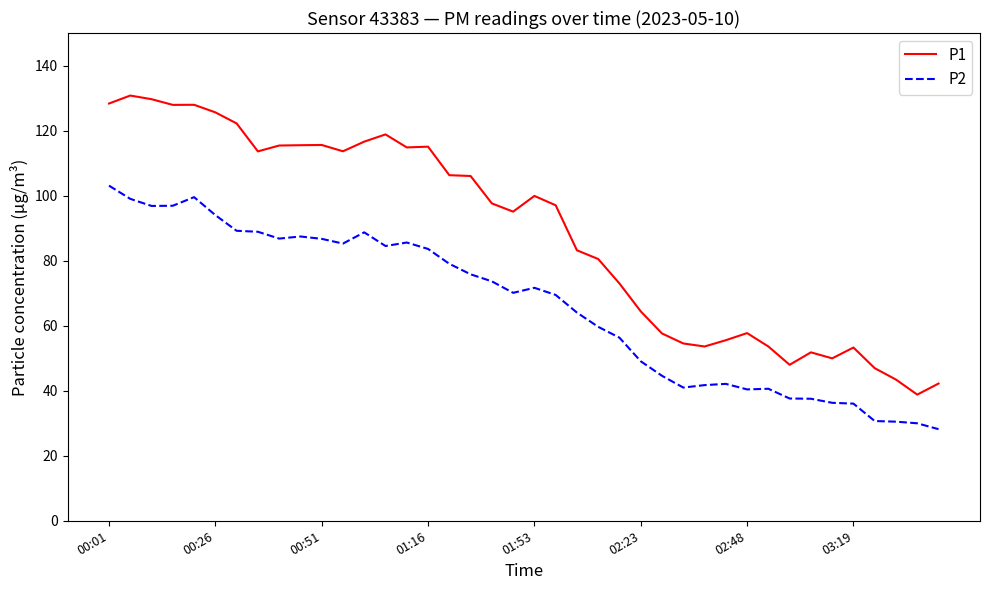

What is the minimum value for P2?

28.2